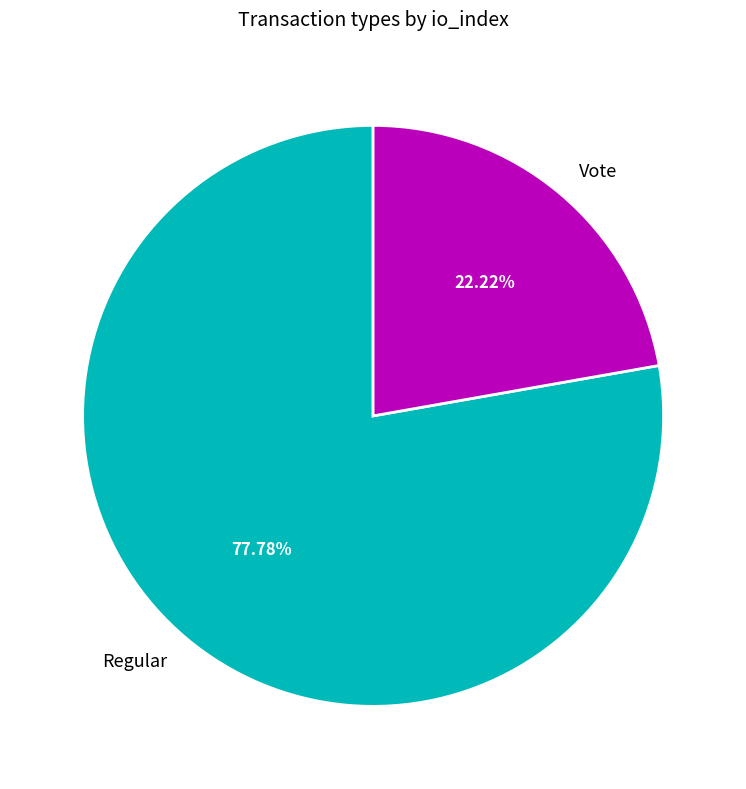

Between Vote and Regular, which is larger?

Regular